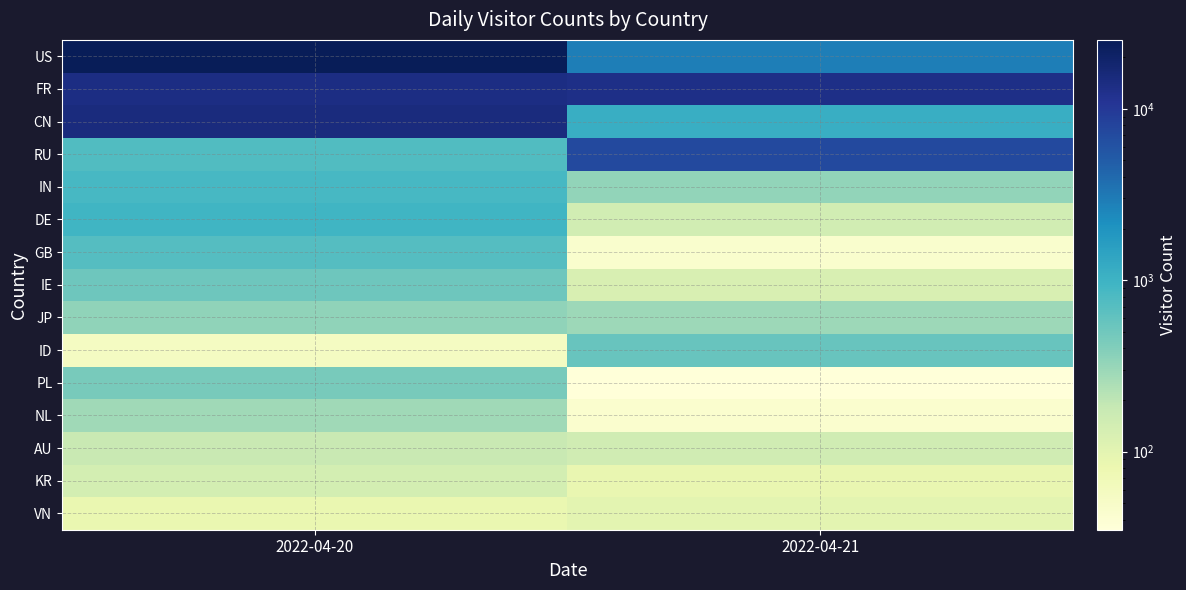

How many data points does each series have?

2